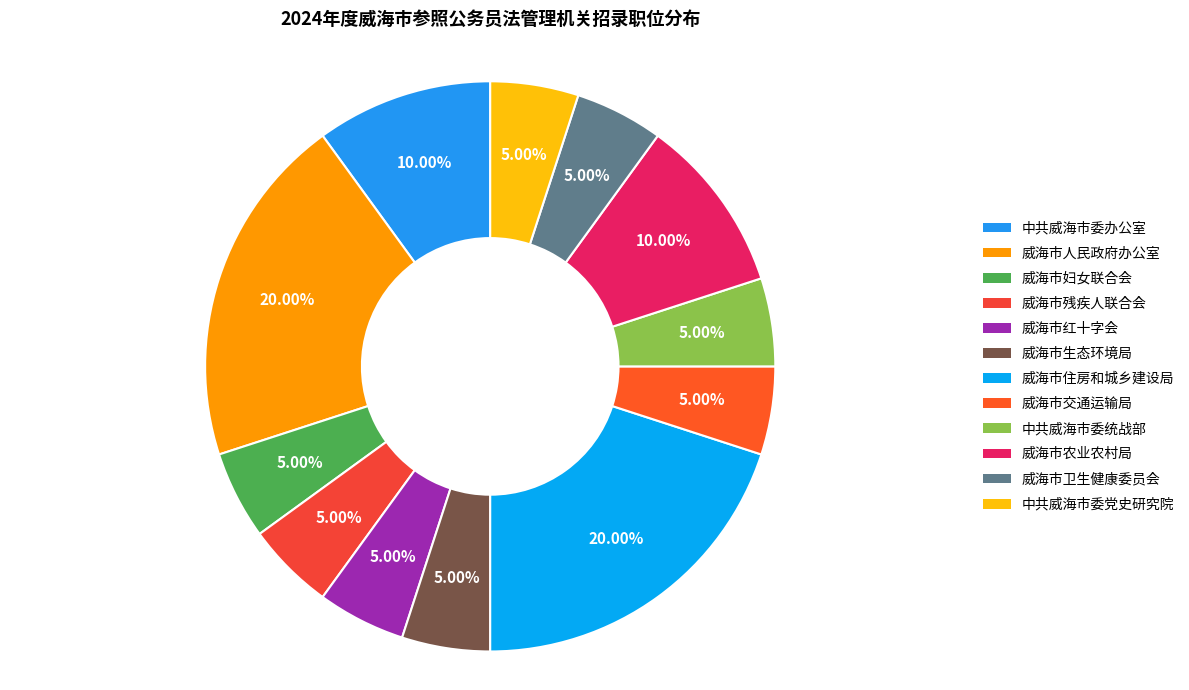

How many slices are in this pie chart?

12